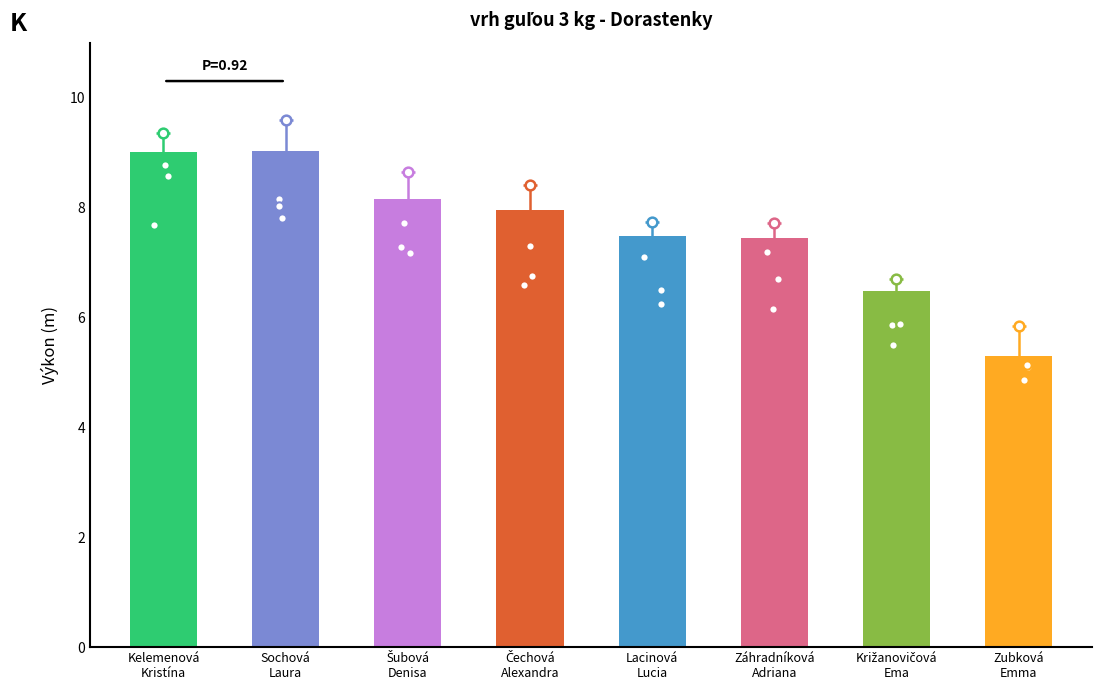

What is the value of the 2nd bar from the left?

9.0